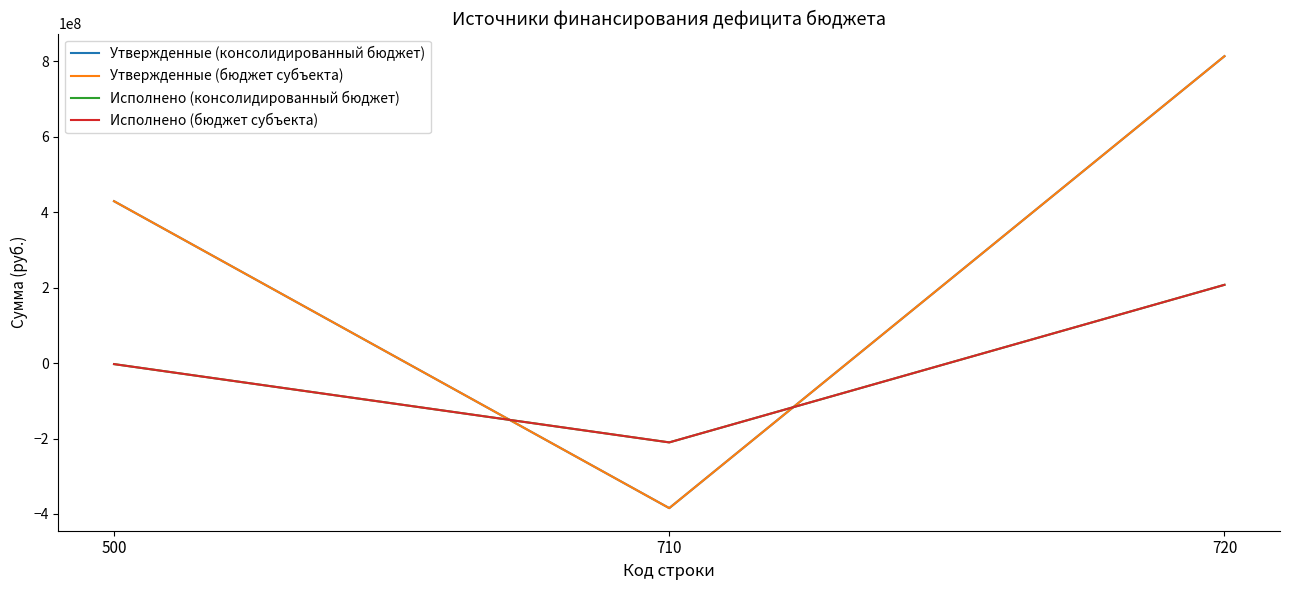

Does the chart display data point markers on the line(s)?

No